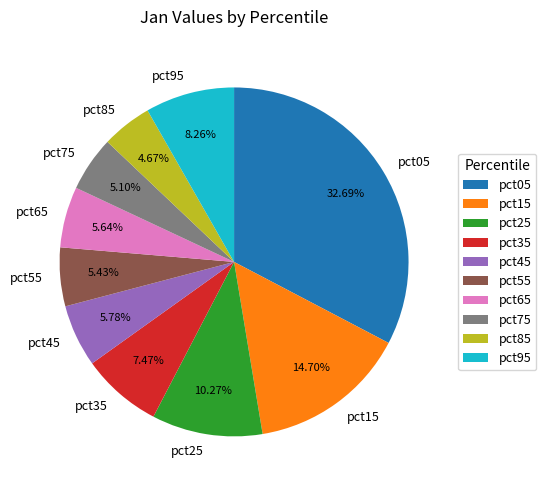

Count the number of slices in the pie.

10